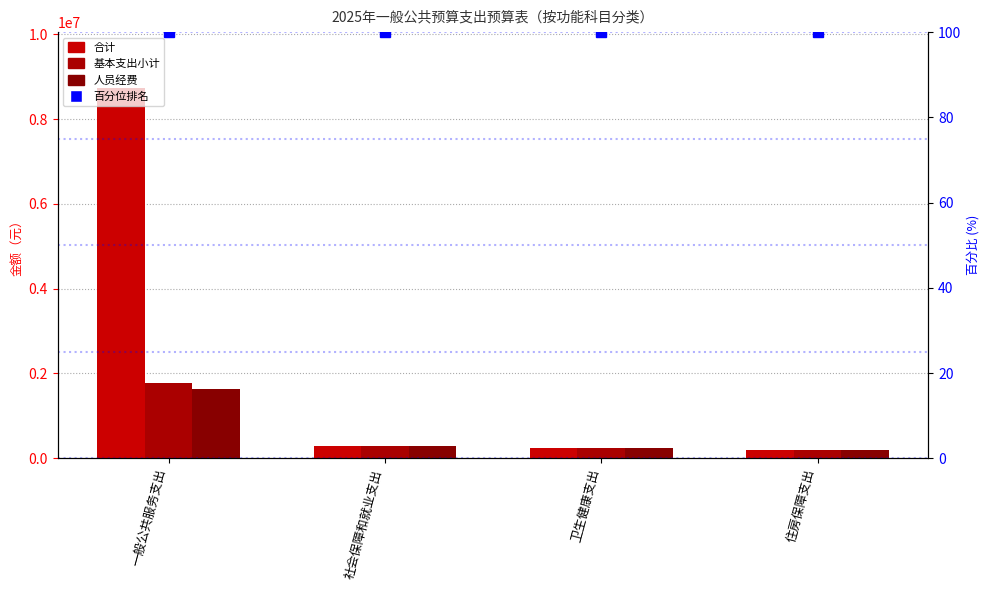

What position from the left is 一般公共服务支出?

1